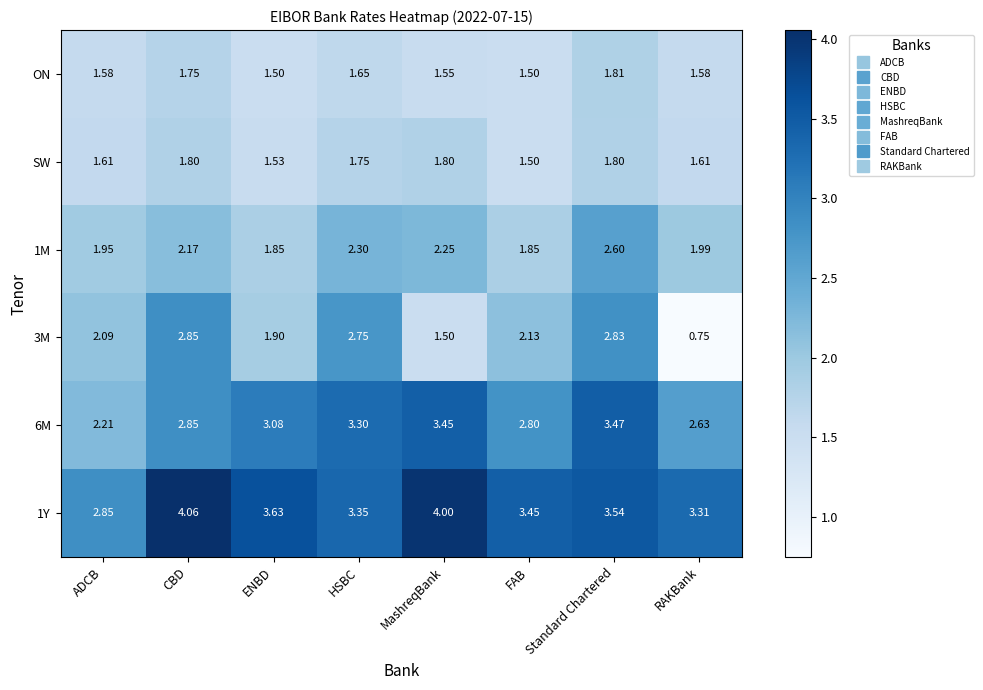

At which label does SW reach its minimum?

FAB